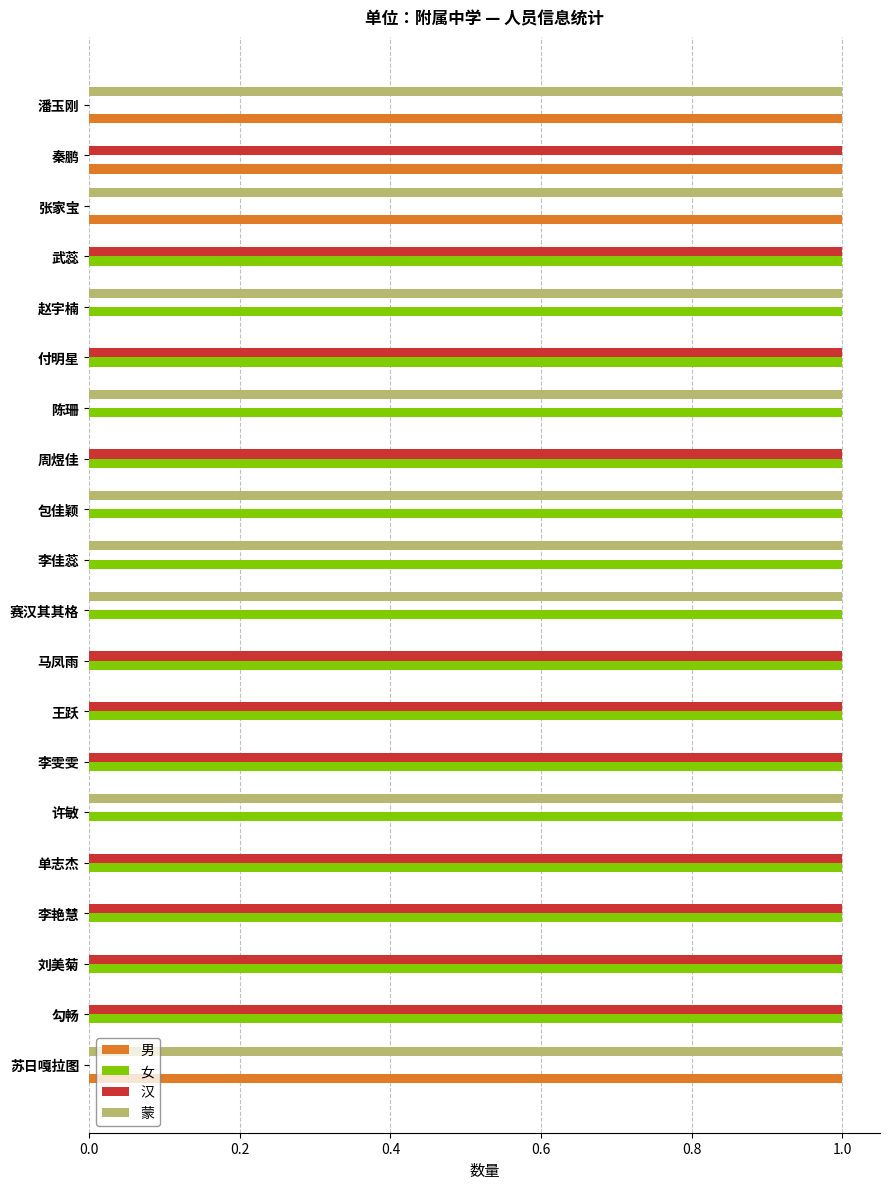

The value of 男 at 苏日嘎拉图 is 1. True or false?

True